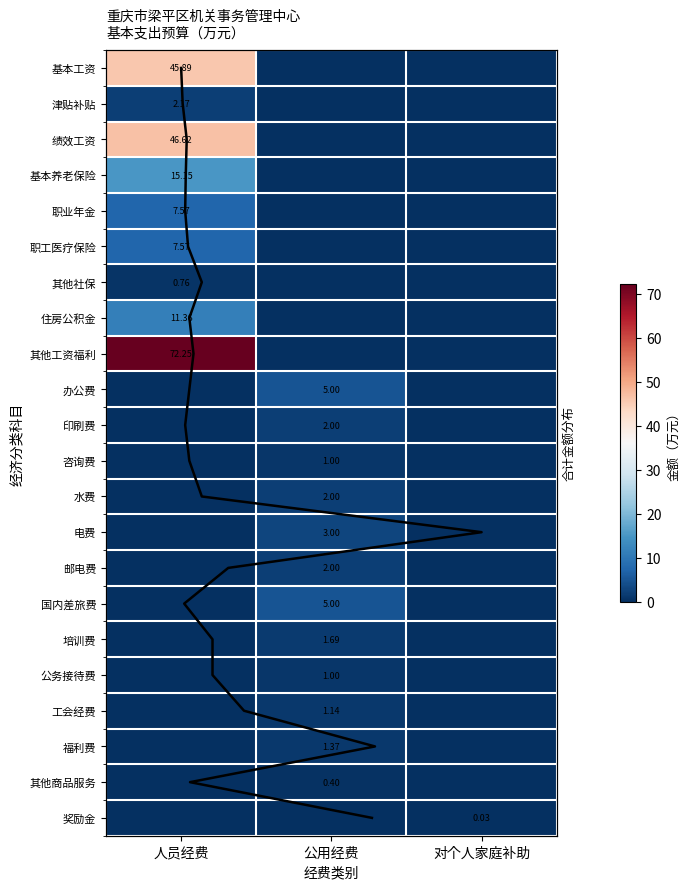

Count the 其他商品服务 values in the range 0 to 1.

3